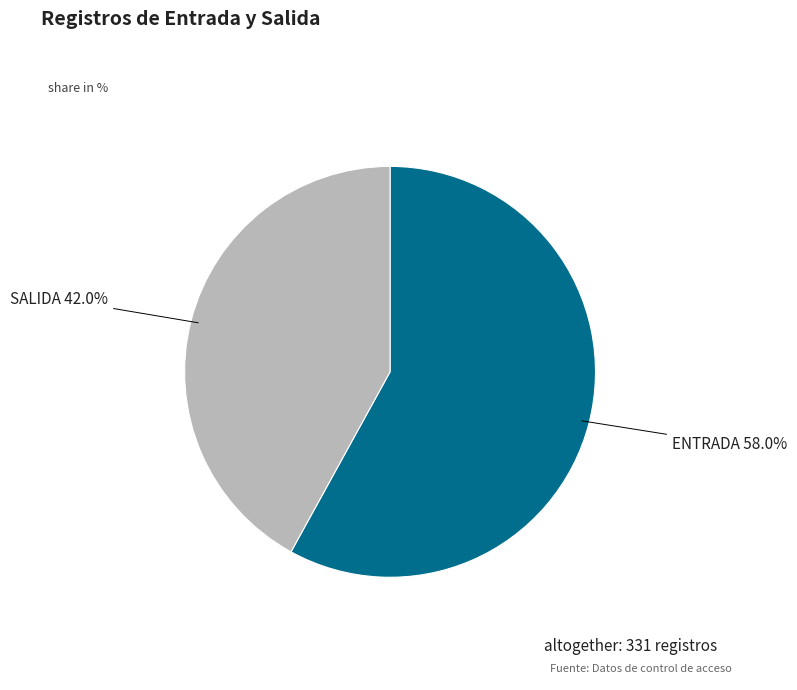

Does any single category account for the majority?

Yes